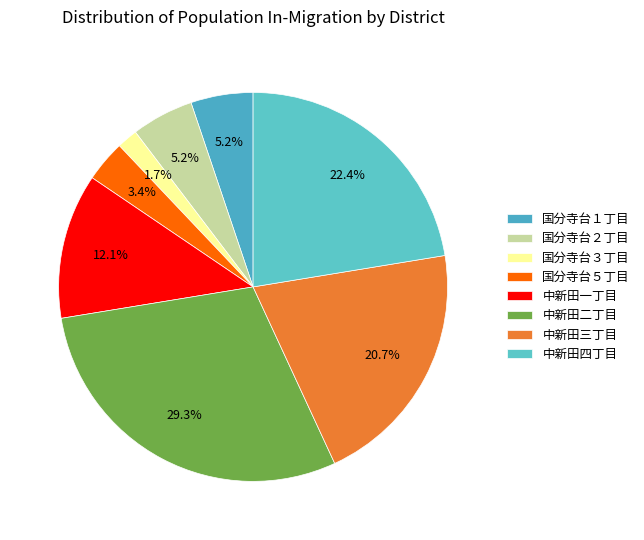

How many slices are in this pie chart?

8